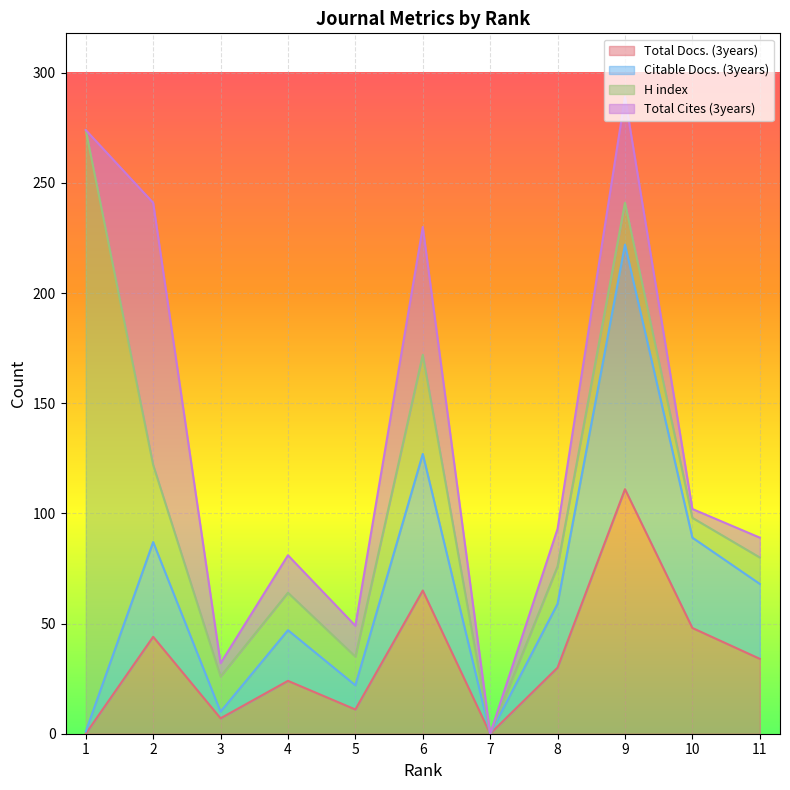

How many values in Total Docs. (3years) are above zero?

9